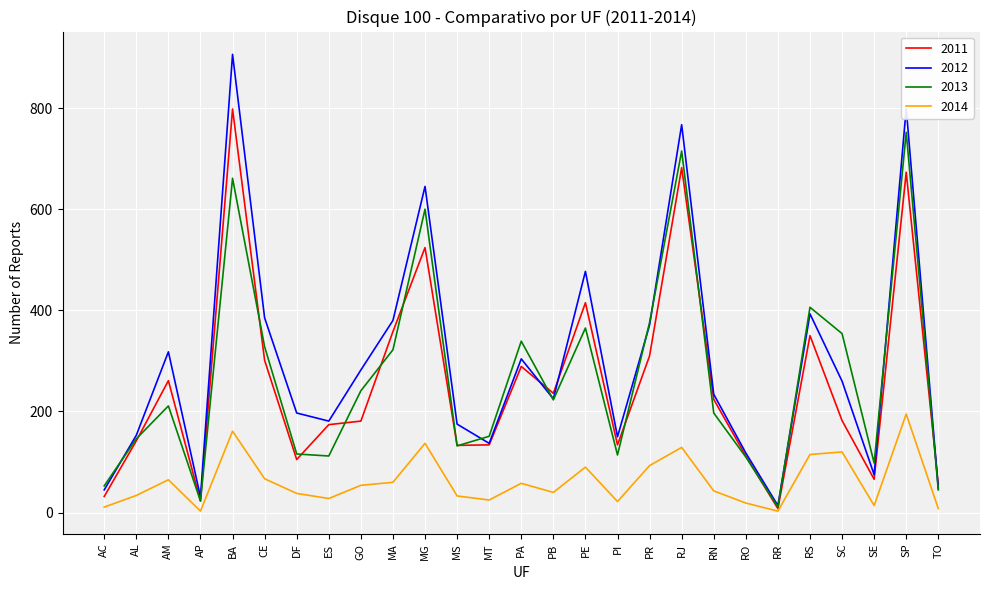

List the series in order of their peak value, lowest first.

2014, 2013, 2011, 2012